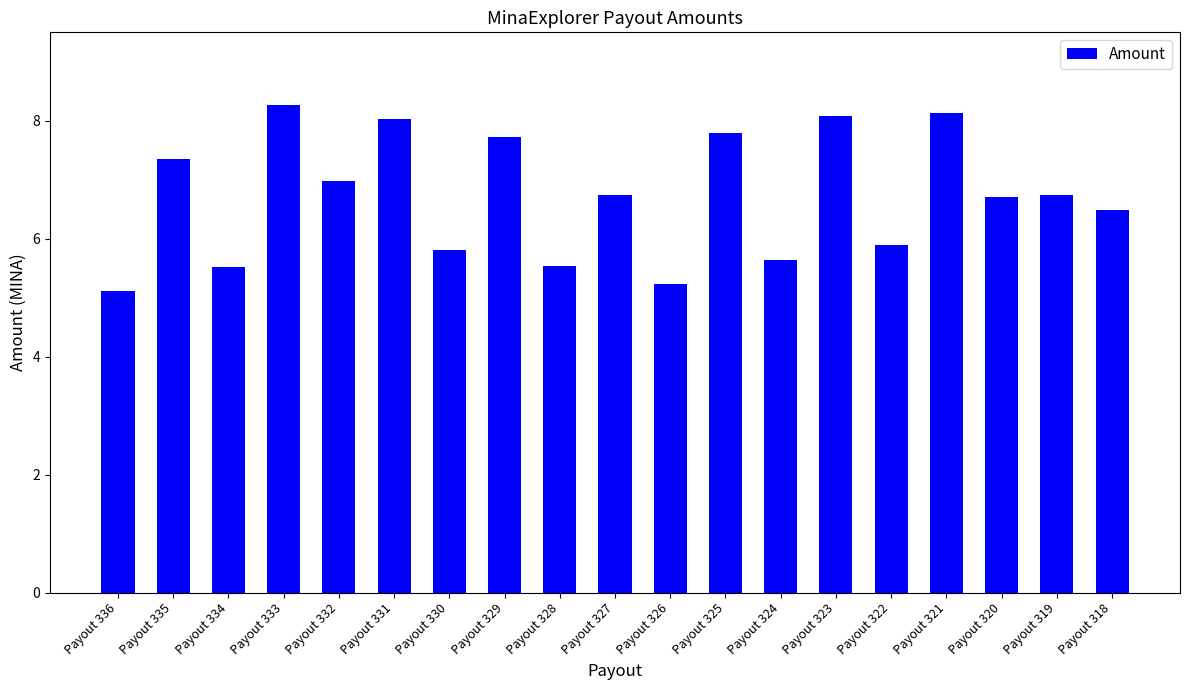

Between Payout 325 and Payout 336, which is larger?

Payout 325